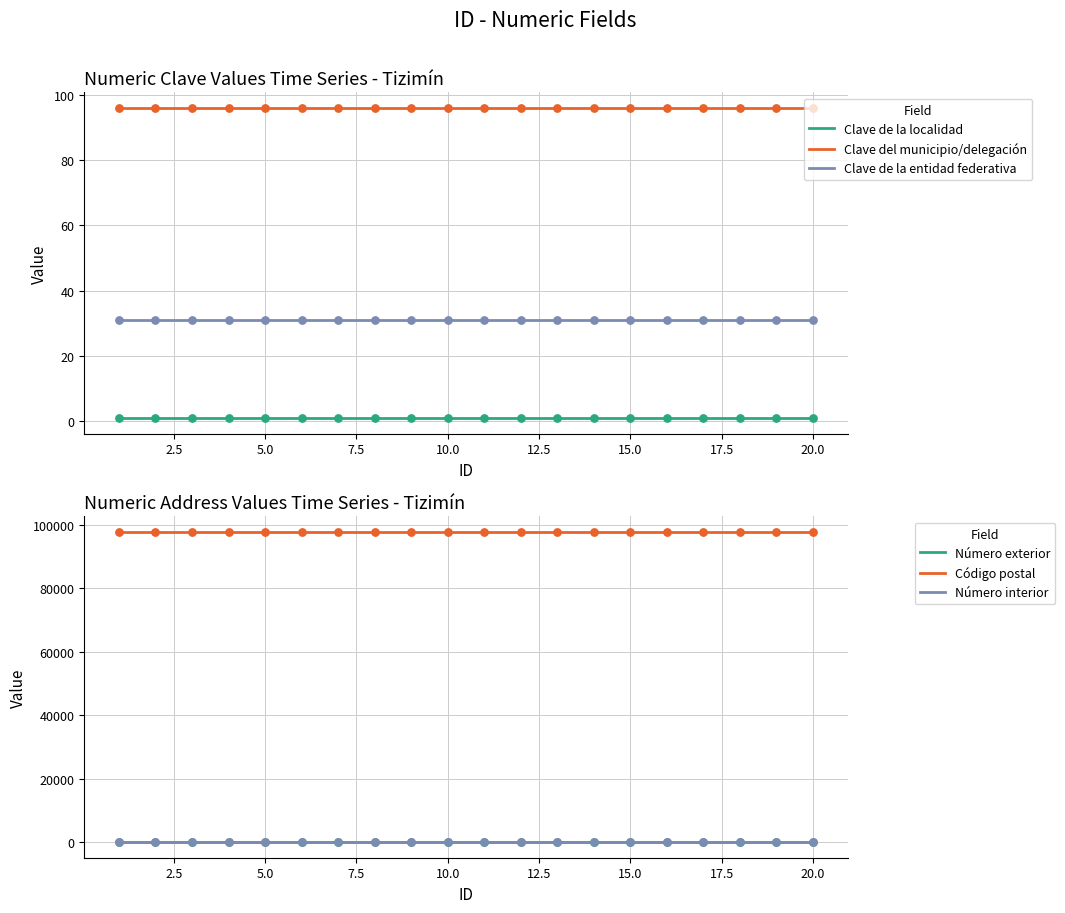

At which category is the sum across all series the highest?

1